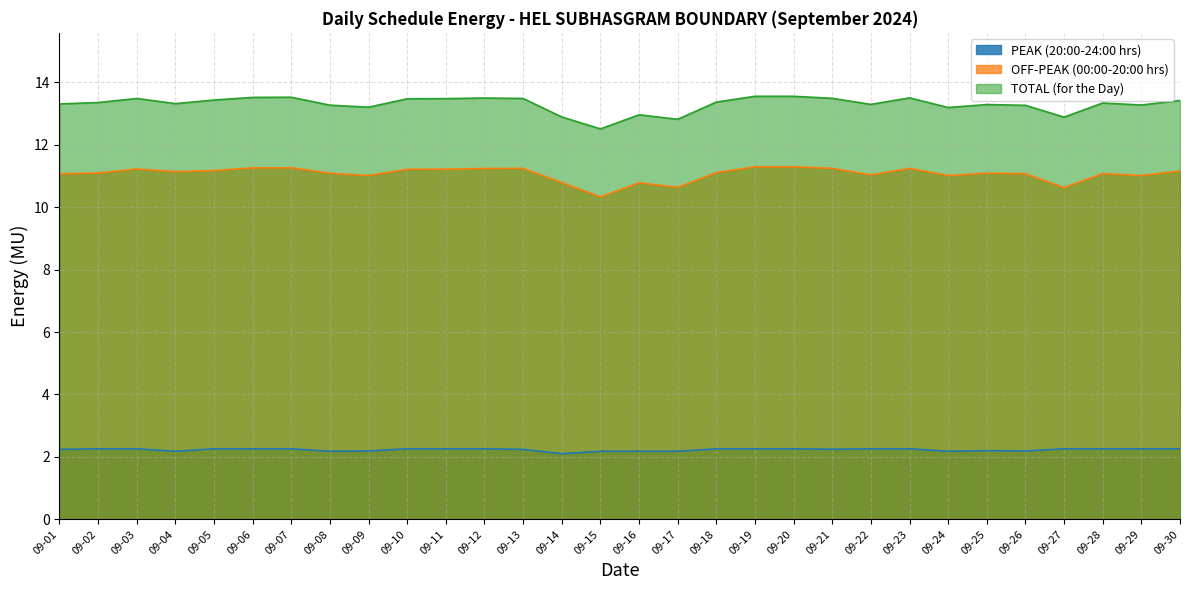

Which series changed the most between 09-13 and 09-22?

OFF-PEAK (00:00-20:00 hrs)